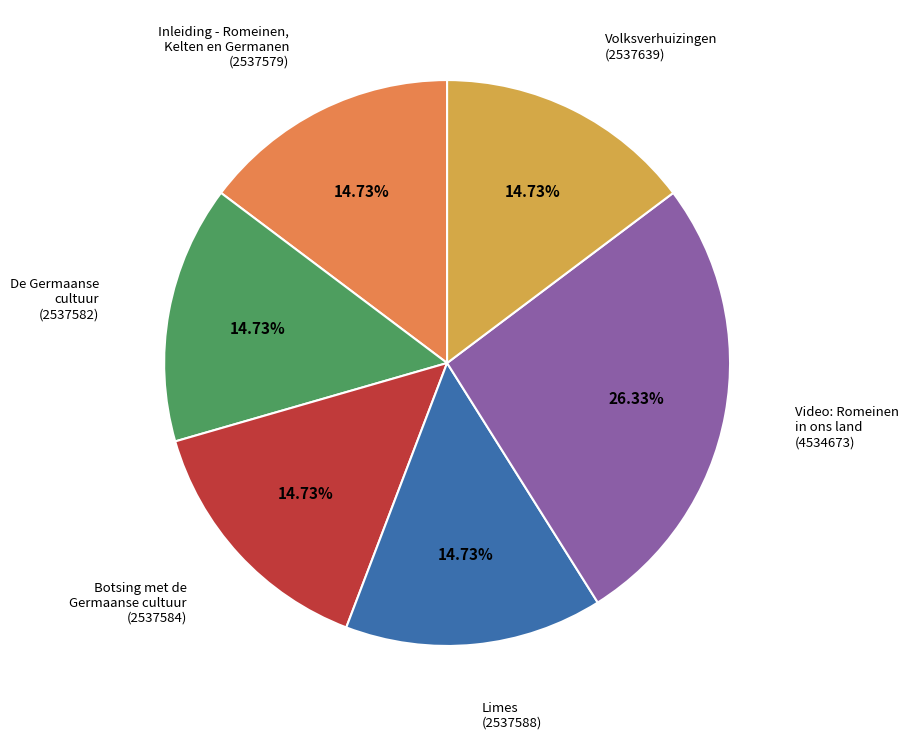

Is there a majority slice in this chart?

No